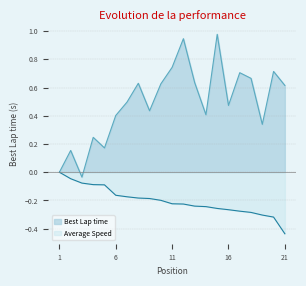

Does the chart display data point markers on the line(s)?

No